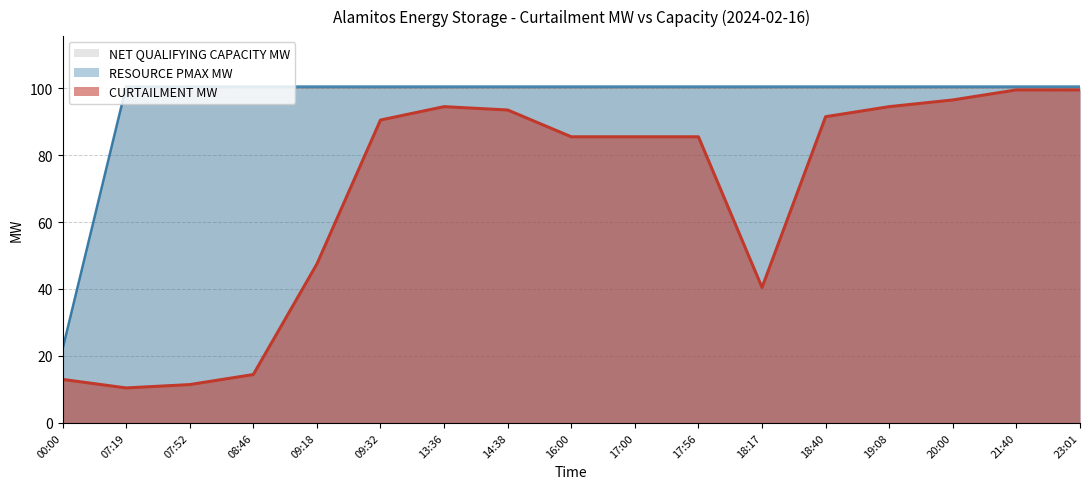

How many lines are shown in the chart?

3